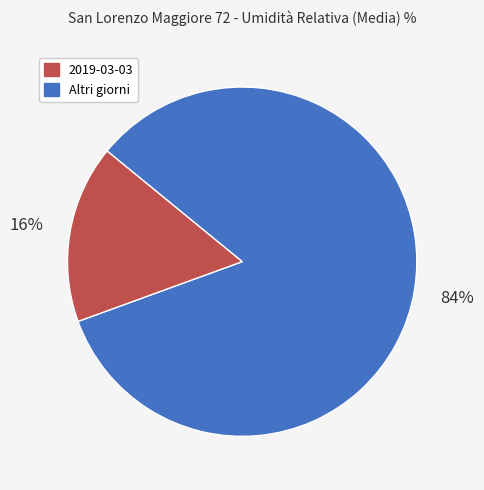

How many segments does this pie chart have?

2